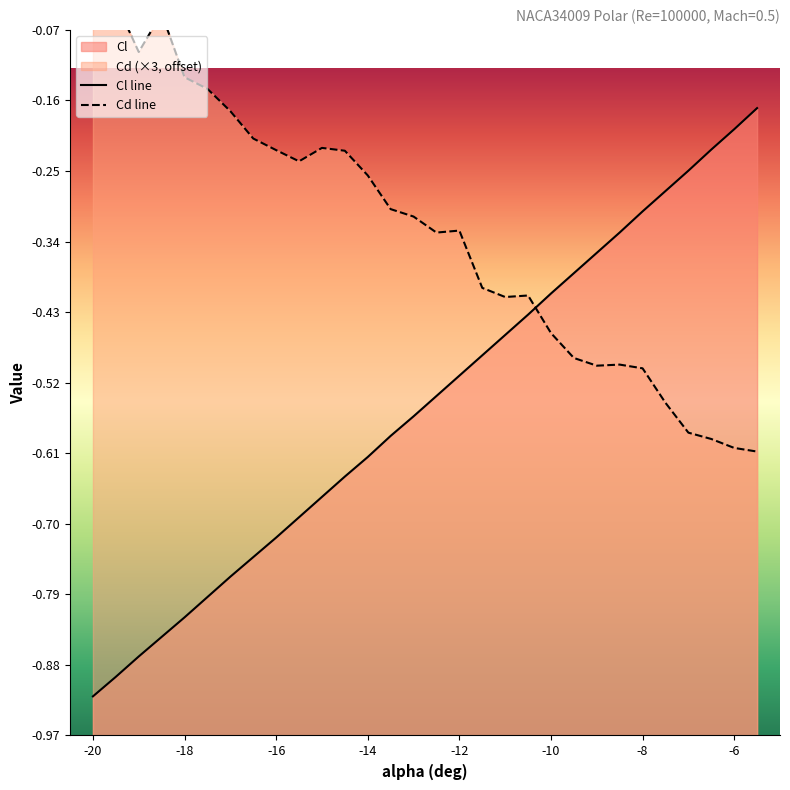

Which has a higher value, -15.5 or -19?

-15.5